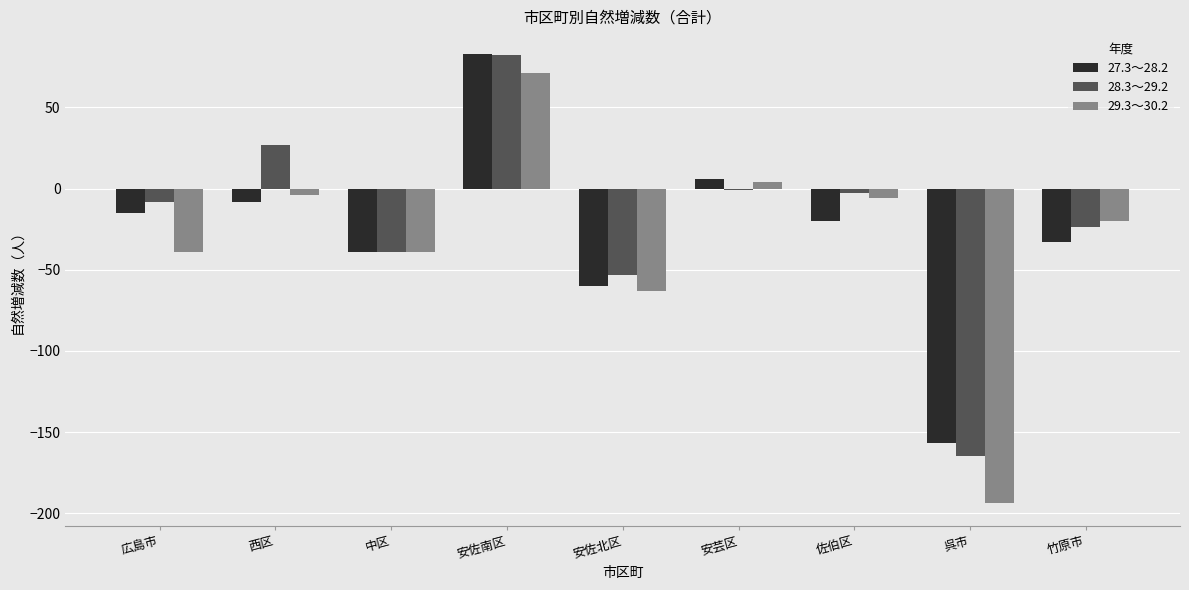

At which category is the sum across all series the highest?

安佐南区